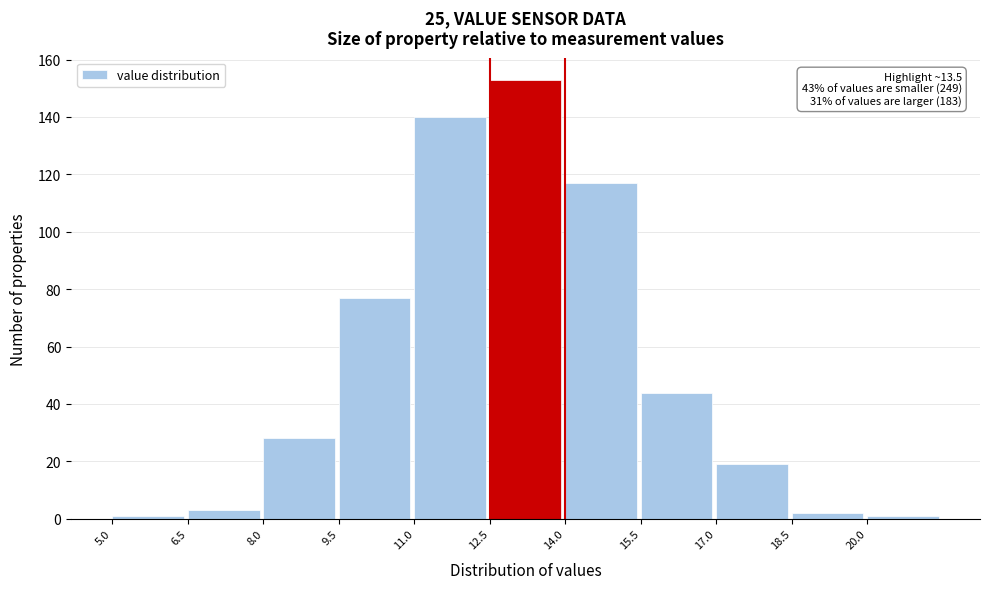

Which range on the x-axis has the tallest bar?

12.5 to 14.0